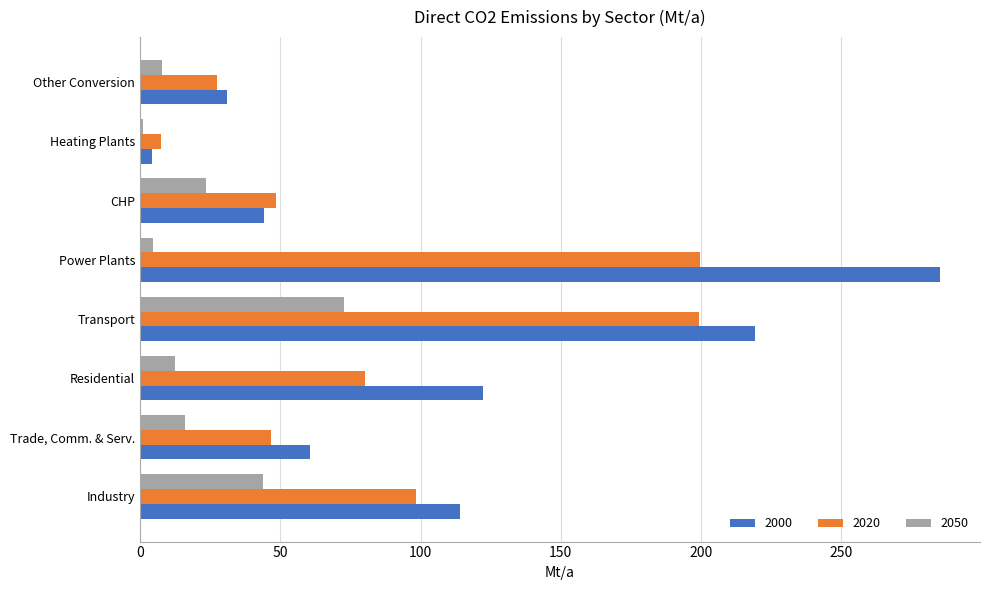

Is it true that 2020 equals 7.4 at Heating Plants?

True